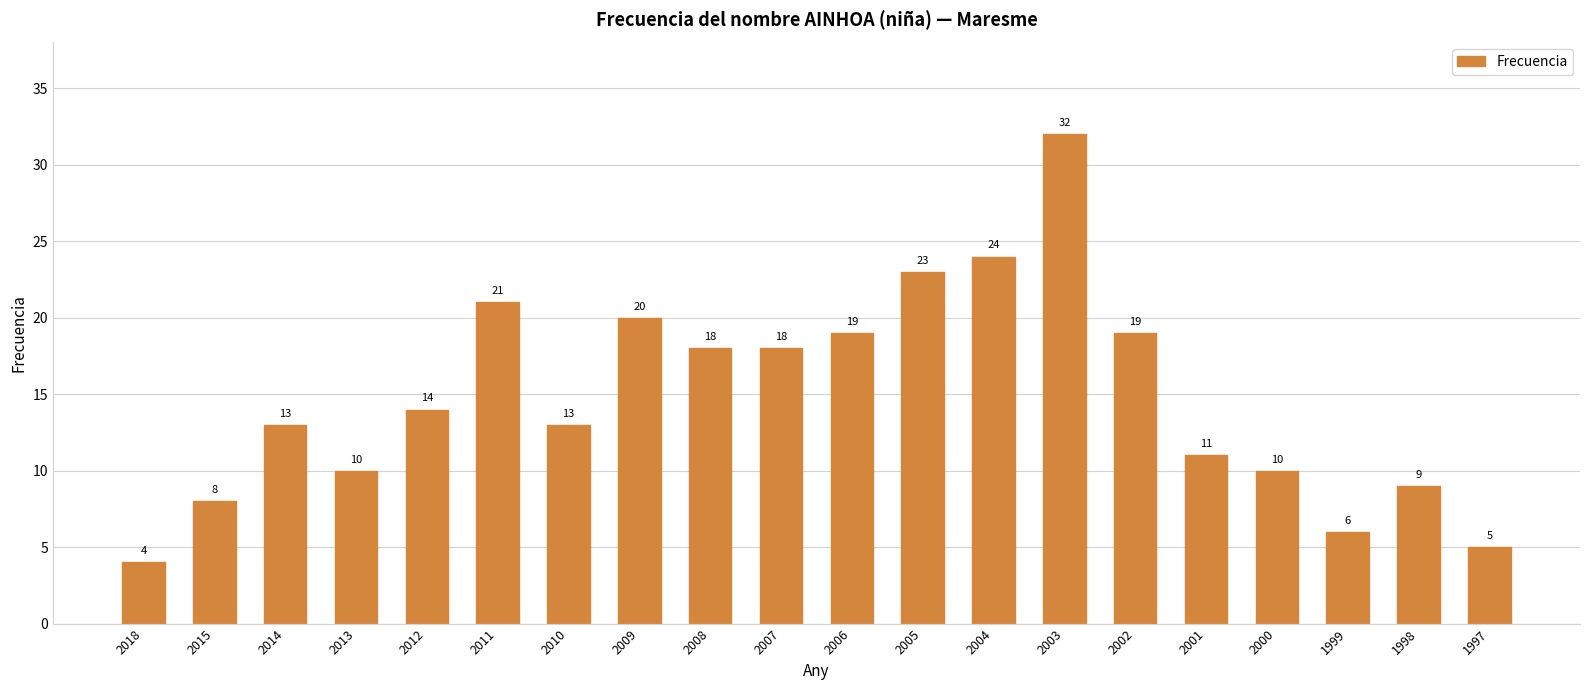

True or false: the data shows 6 at 2014.

False